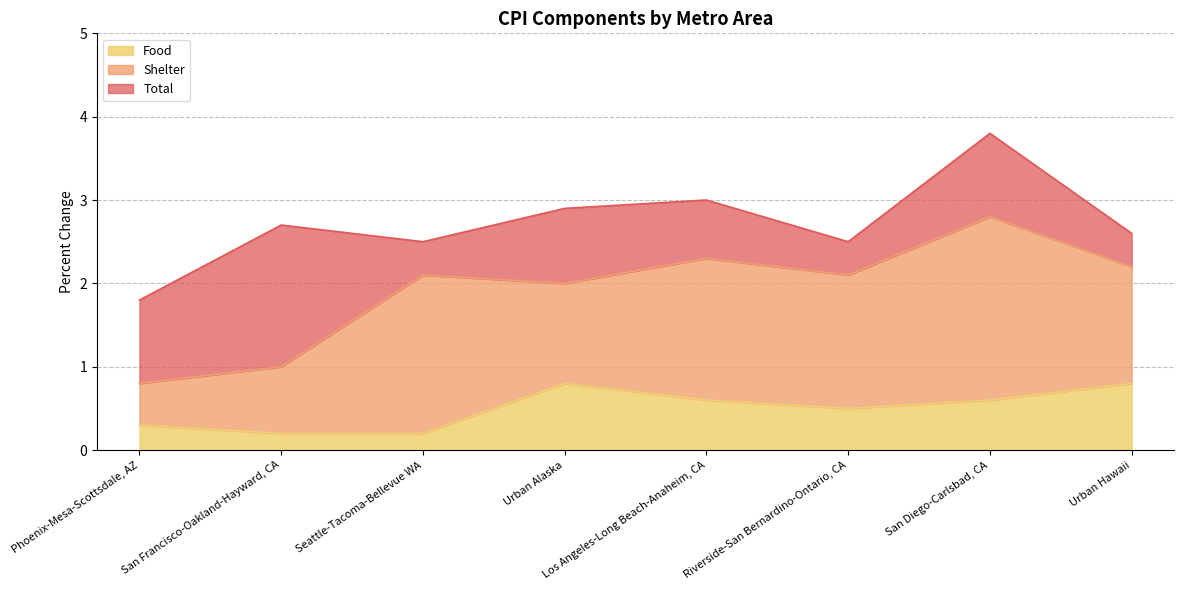

What is the value of the Total point at the 4th from the left?

2.9